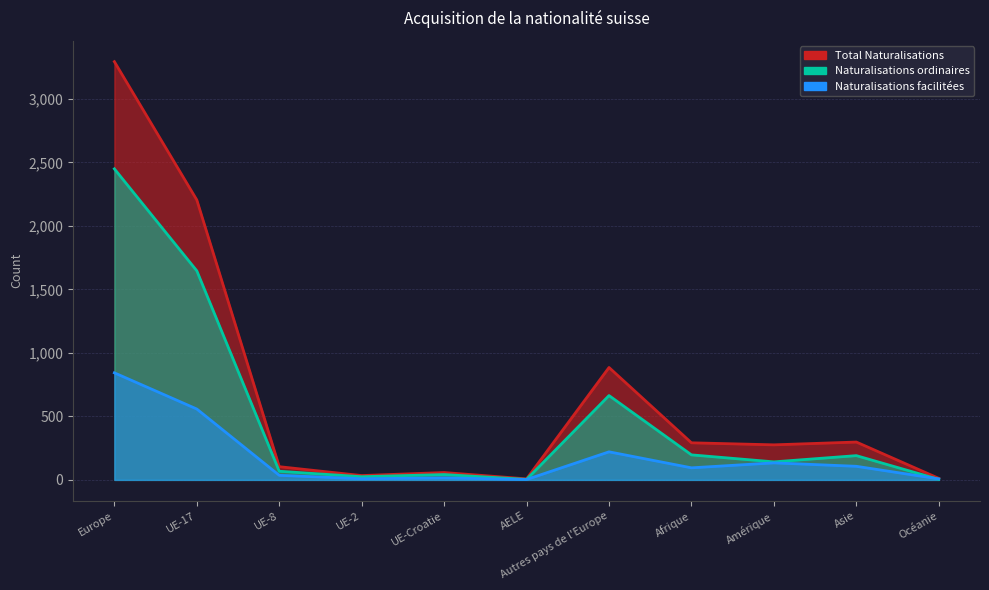

What is the spread (max minus min) of values at UE-2?

25